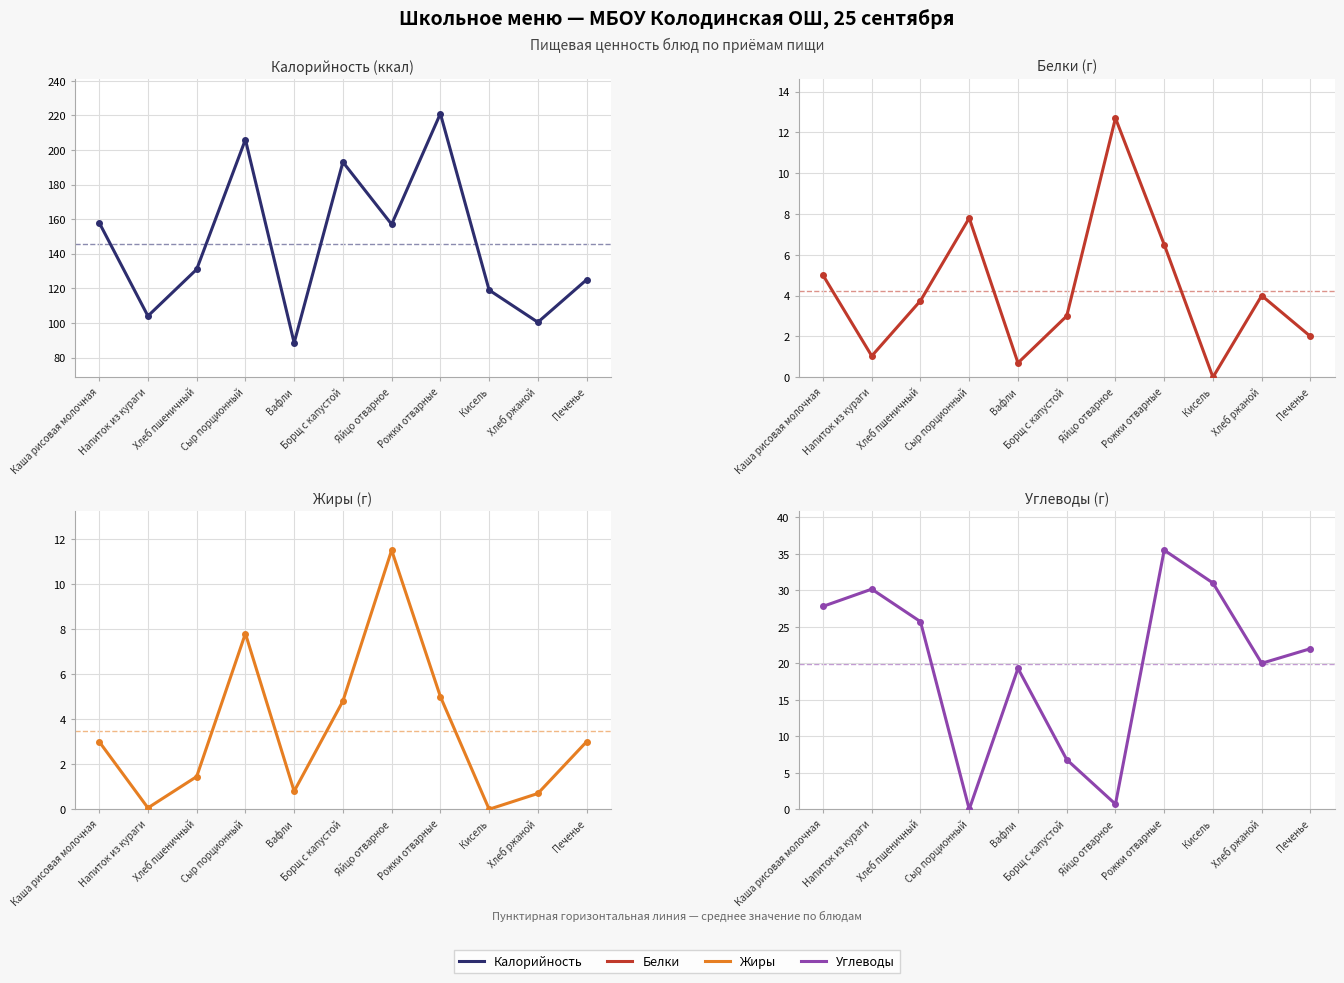

Is the value of Жиры at Борщ с капустой greater than the value of Белки at Вафли?

Yes